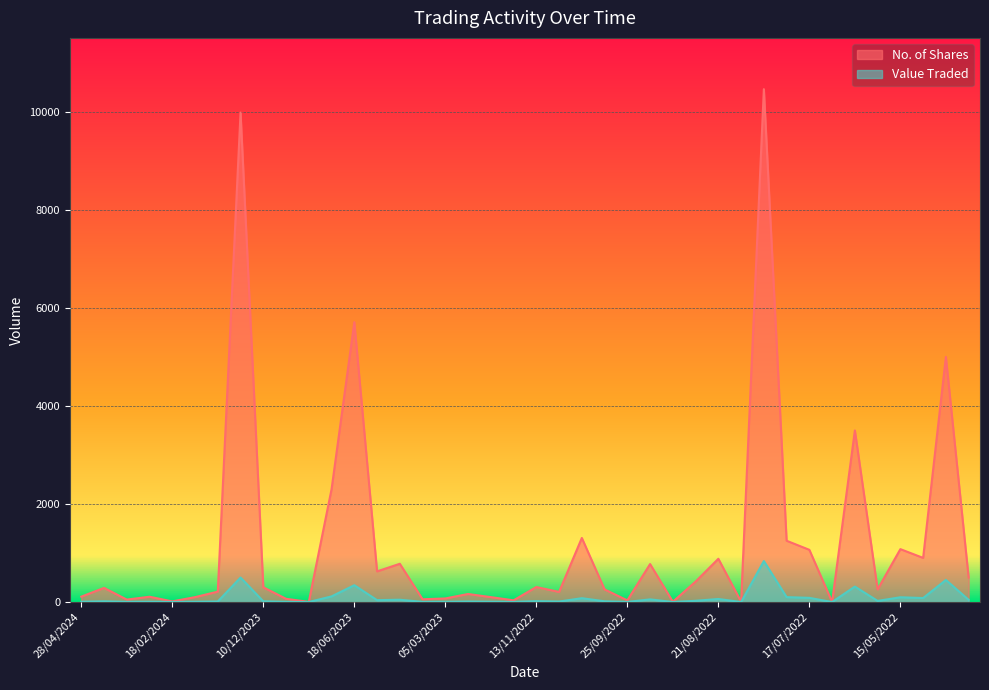

What is the difference between the maximum and minimum values in the Value Traded series?

835